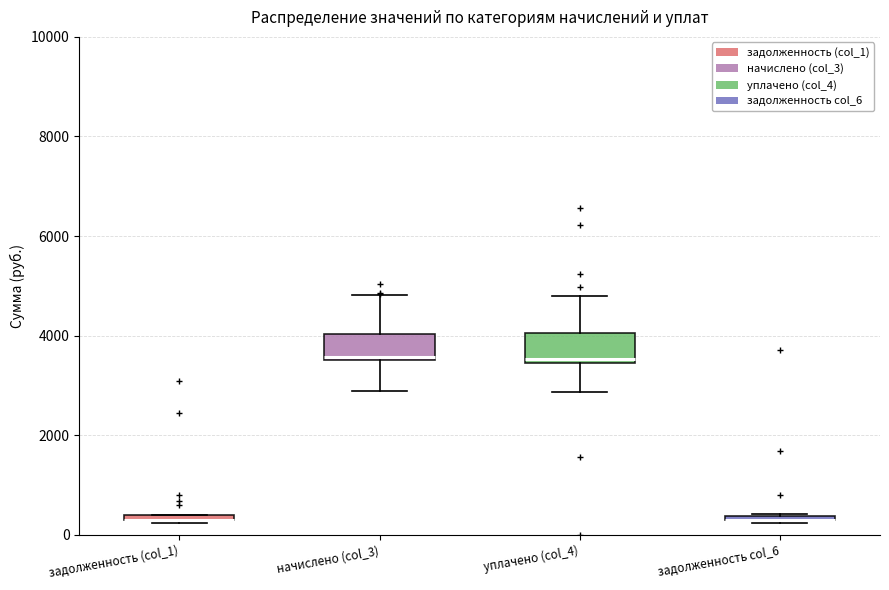

Where is the upper edge of the box for задолженность col_6 on the y-axis? The values are not printed on the chart, so give them approximately, as read against the axis.

400